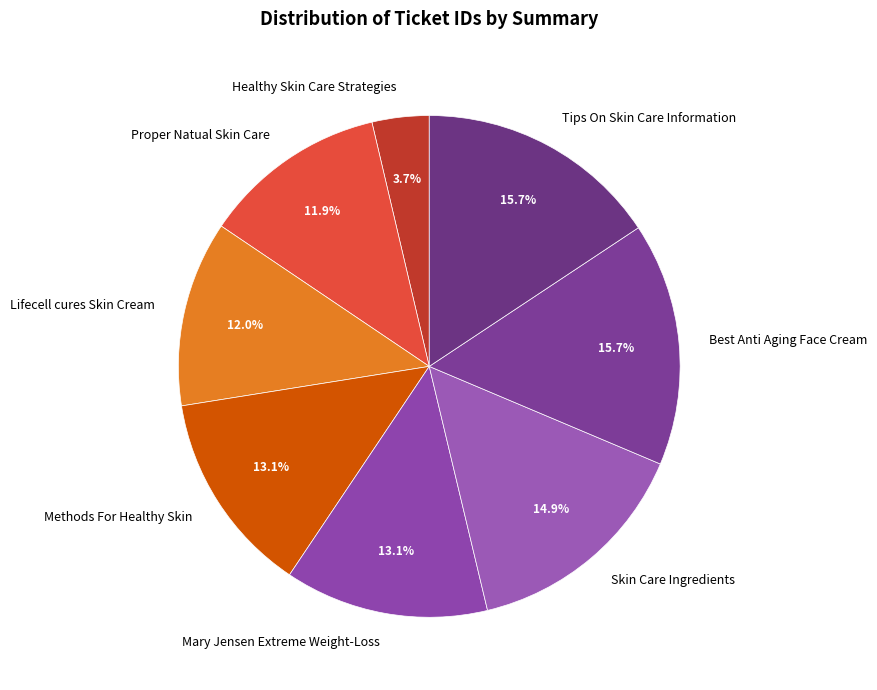

Combined, do Best Anti Aging Face Cream and Proper Natual Skin Care account for over 50%?

No